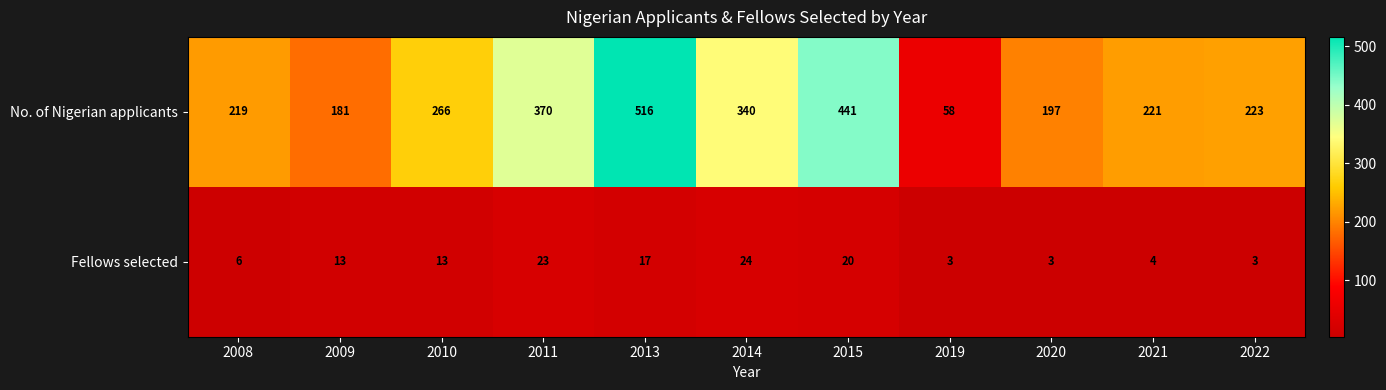

Where does the No. of Nigerian applicants series first go above 223?

2010